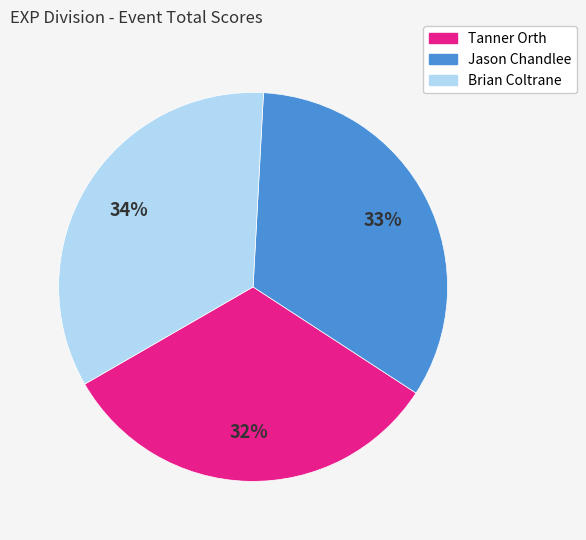

Combined, do Jason Chandlee and Tanner Orth account for over 50%?

Yes